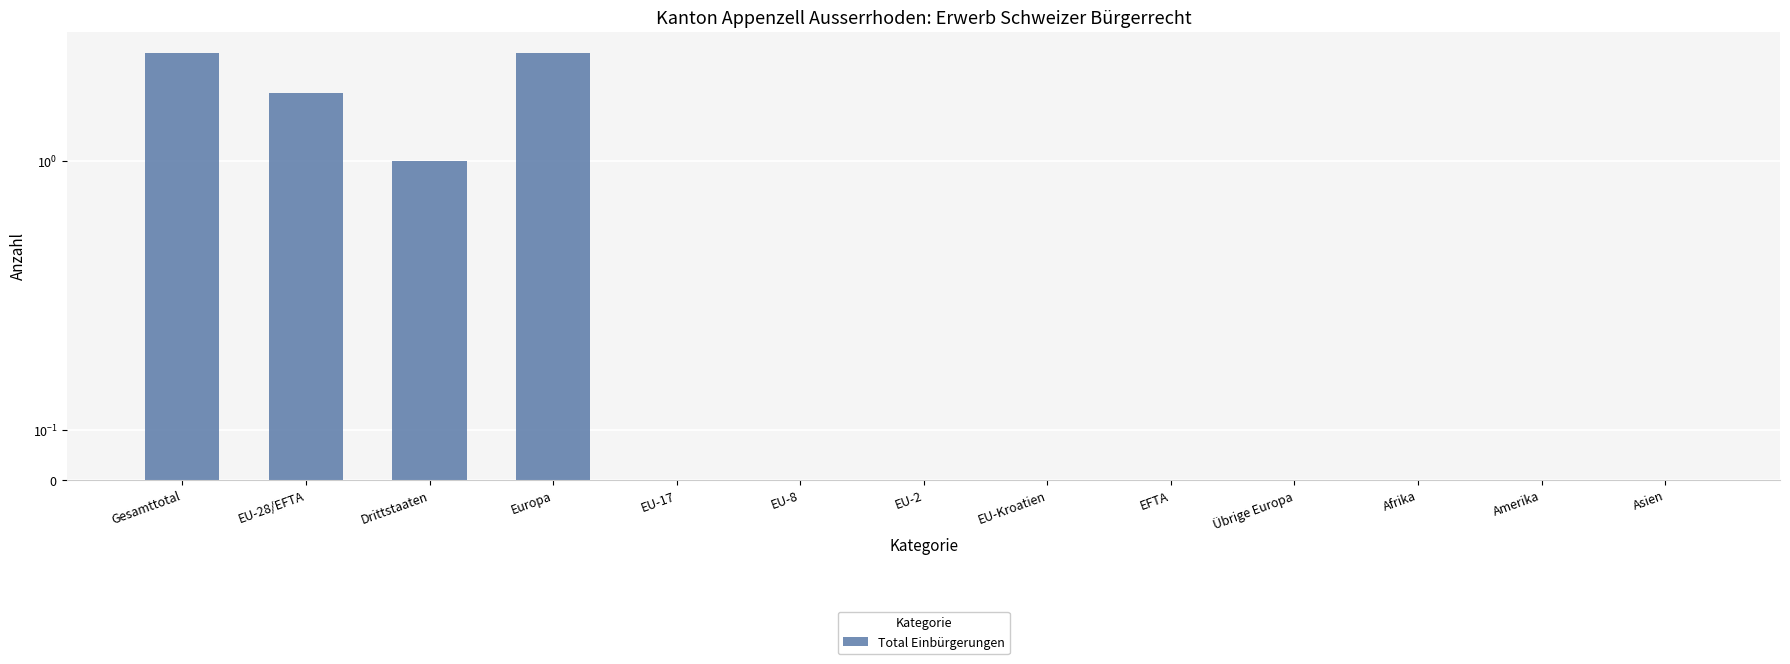

Is it true that the value at Afrika is 0?

True